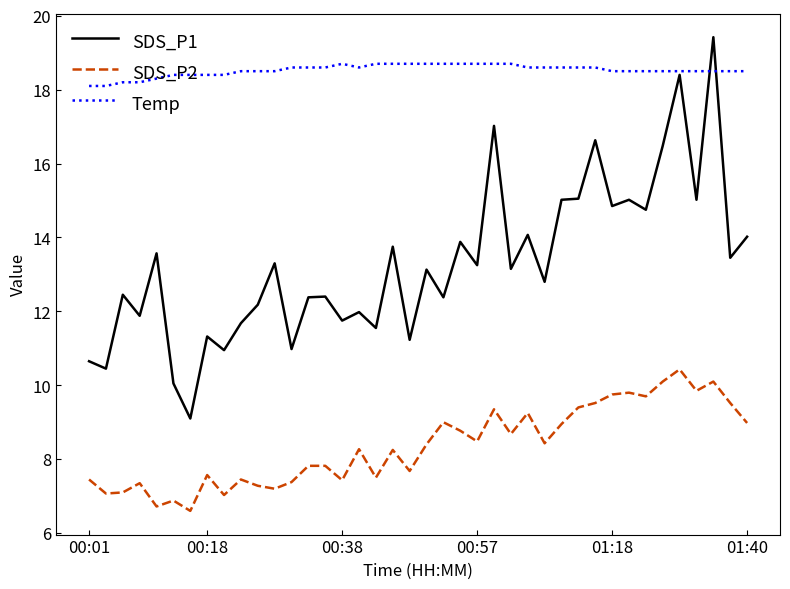

Which series has the largest total across all categories?

Temp